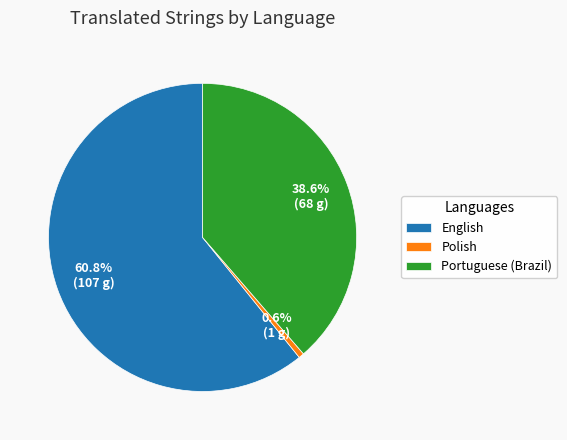

Is the sum of Portuguese (Brazil) and Polish greater than half?

No